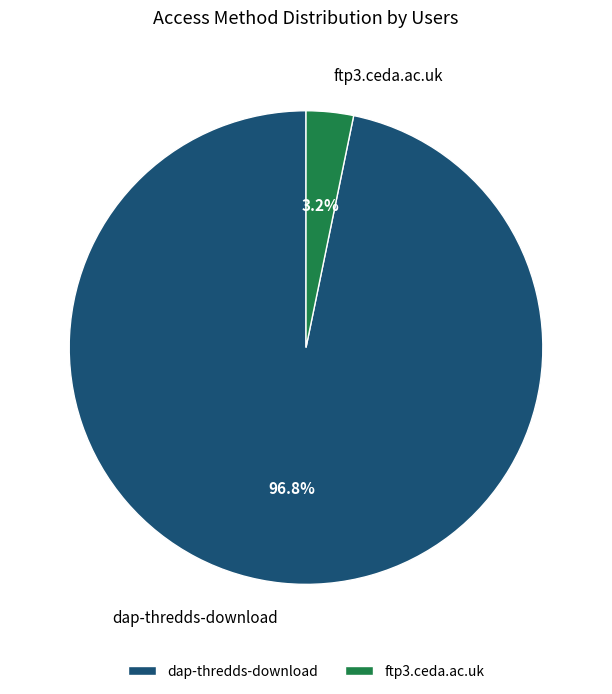

Is it true that dap-thredds-download is 86% of the pie?

False